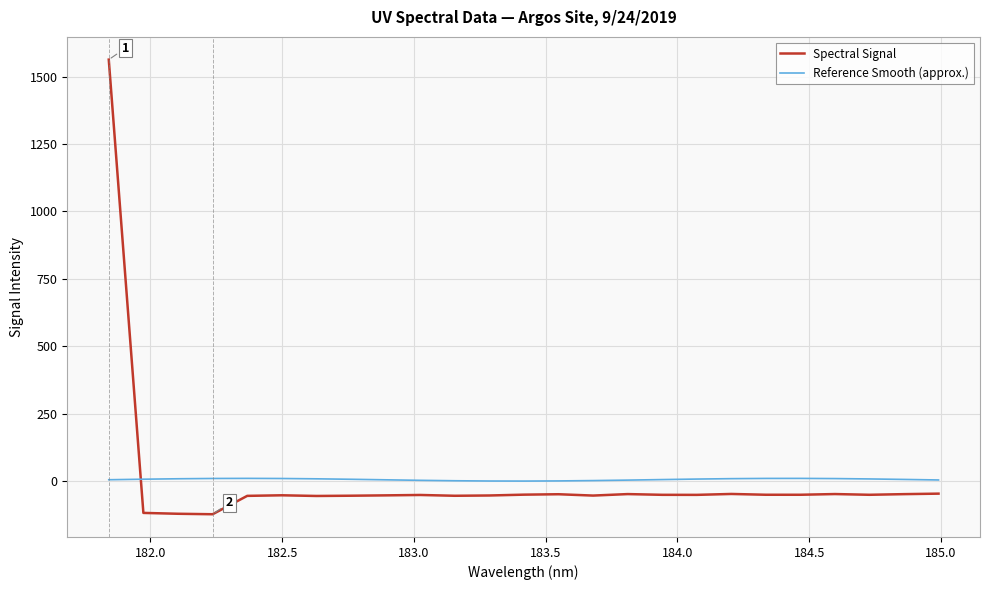

True or false: Reference Smooth (approx.) and Spectral Signal cross at least once.

True